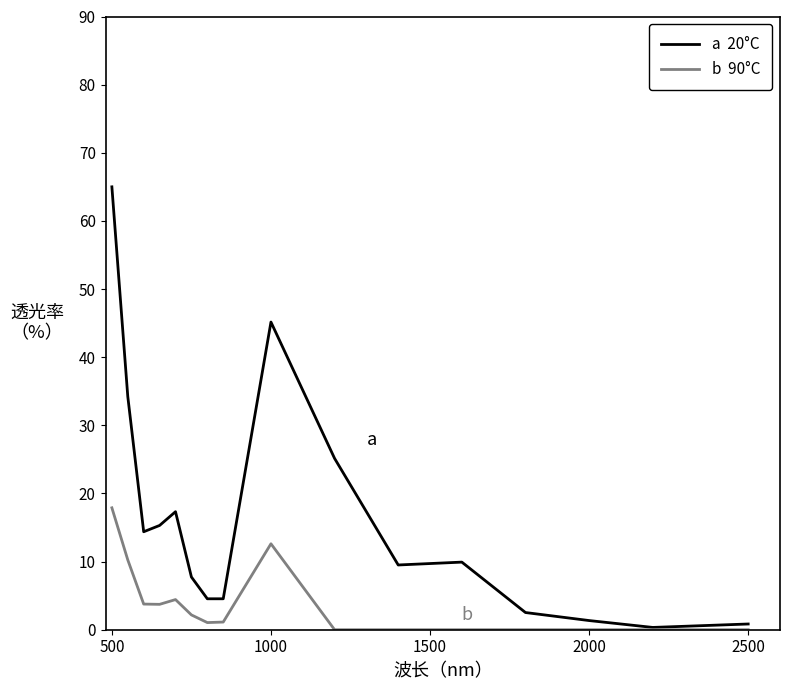

What is the maximum value shown in the chart?

65.0